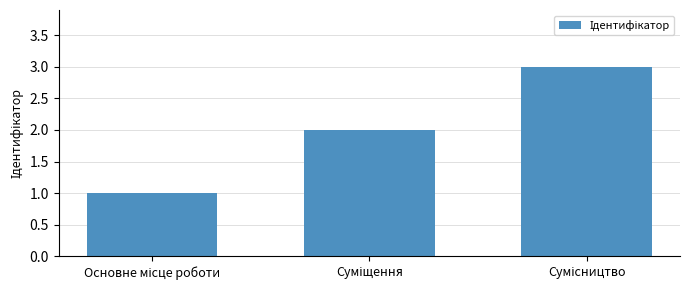

What is the maximum value shown in the chart?

3